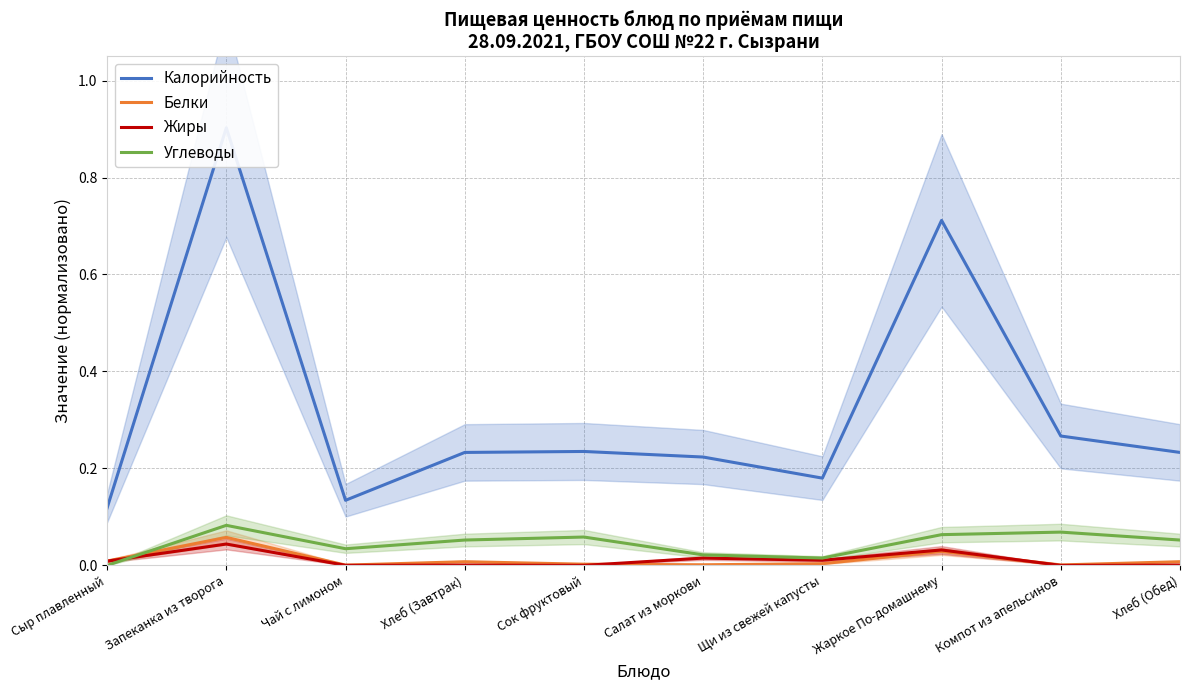

How many lines are shown in the chart?

4